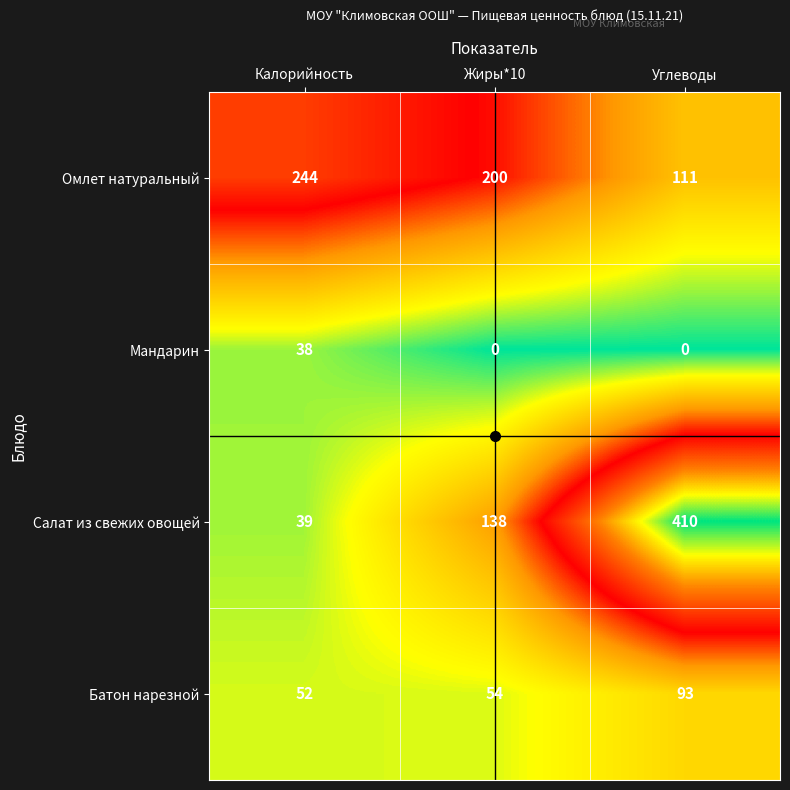

What value does the Омлет натуральный series have at Жиры*10, to the nearest 5?

200